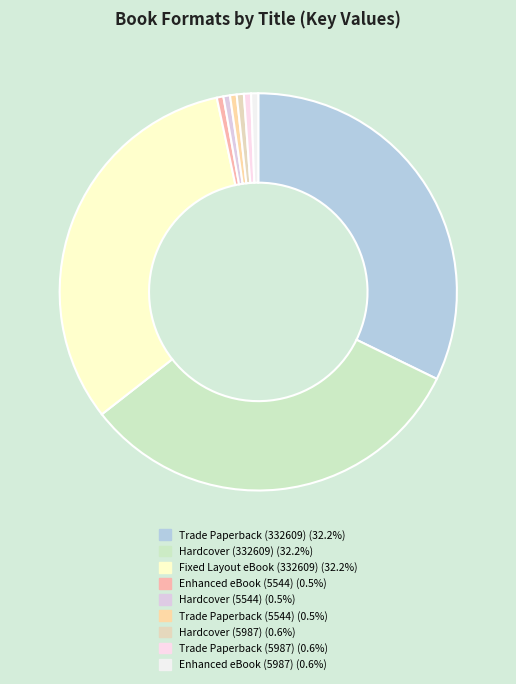

To the nearest percent, what portion does Enhanced eBook (5987) represent?

1%